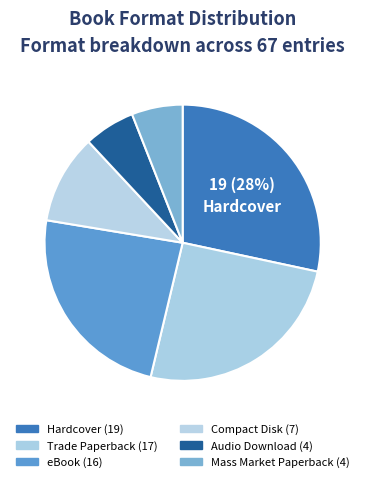

Count the number of slices in the pie.

6